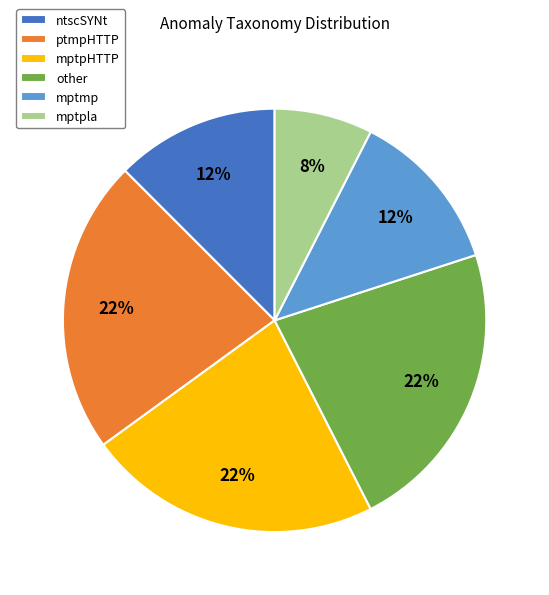

How many segments does this pie chart have?

6